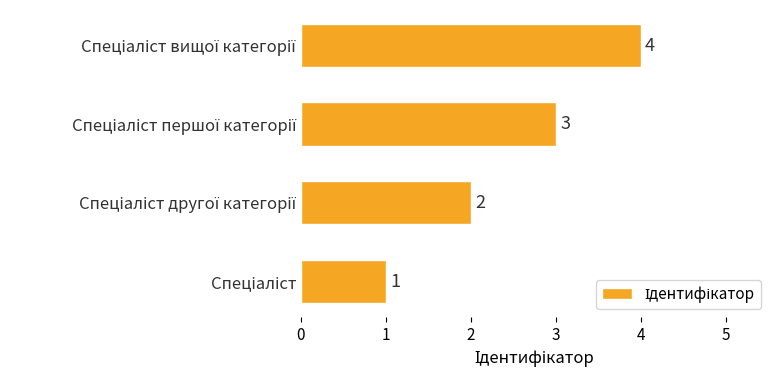

What is the difference between the maximum and minimum values?

3